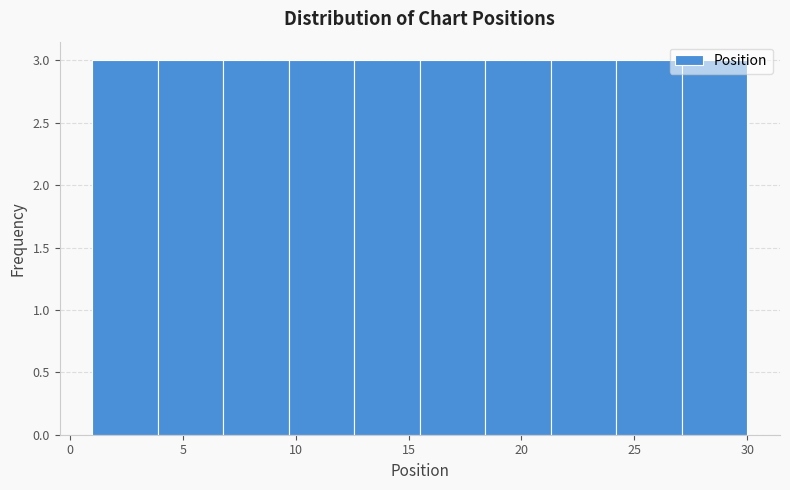

What is the height of the bar covering 24.2 to 27.1 on the x-axis? Neither the bar edges nor the heights are printed on the chart, so give them approximately, as read against the axes.

3